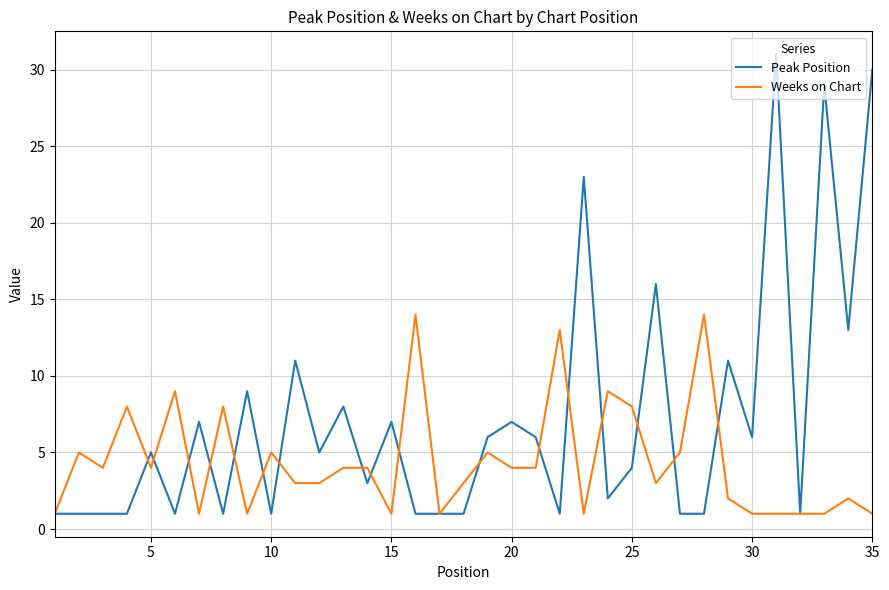

What is the highest value of the Peak Position series?

31